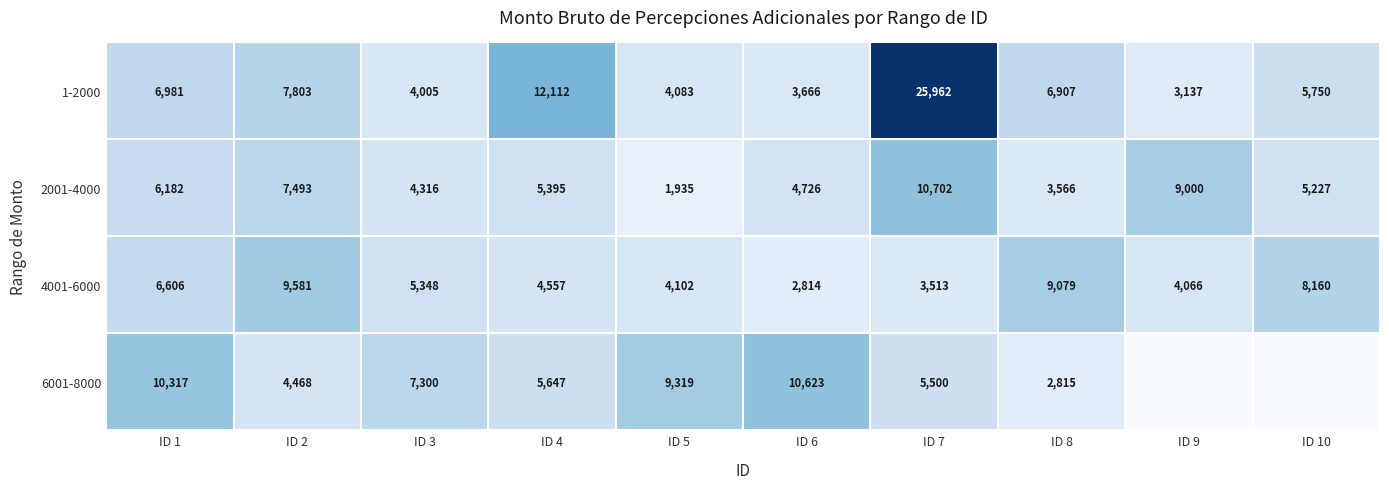

Between ID 4 and ID 5, which is larger?

ID 4